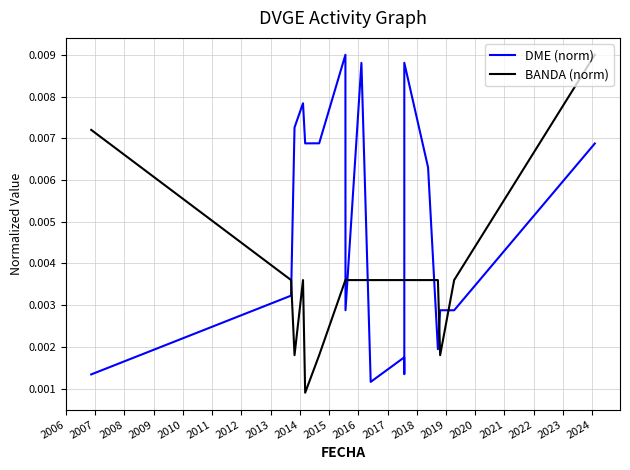

What is the sum of all DME (norm) values?

0.1